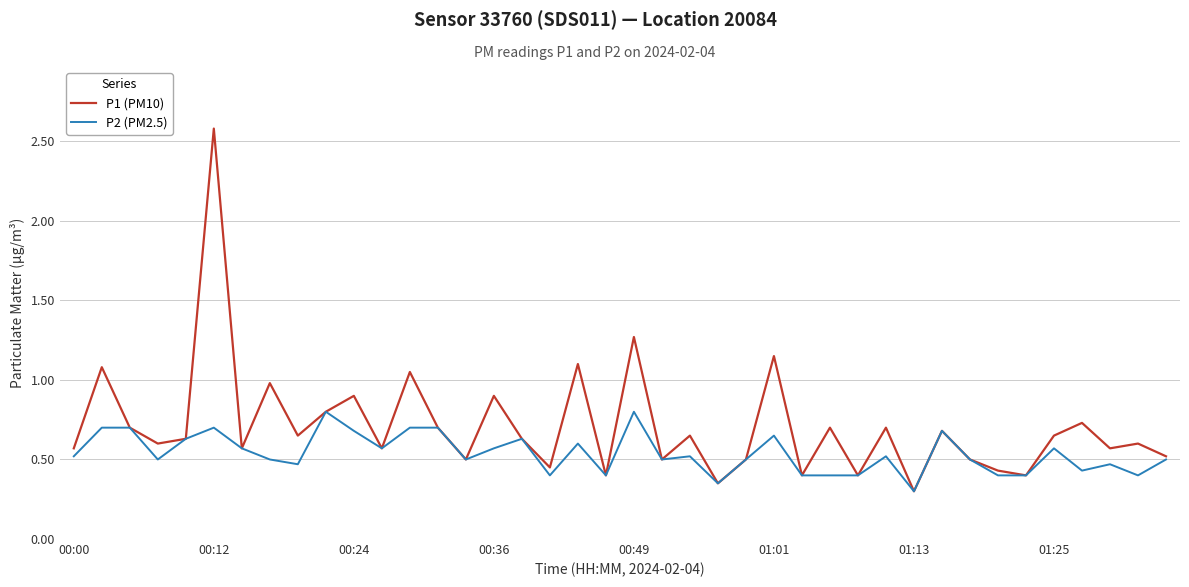

List the series in order of their peak value, highest first.

P1 (PM10), P2 (PM2.5)